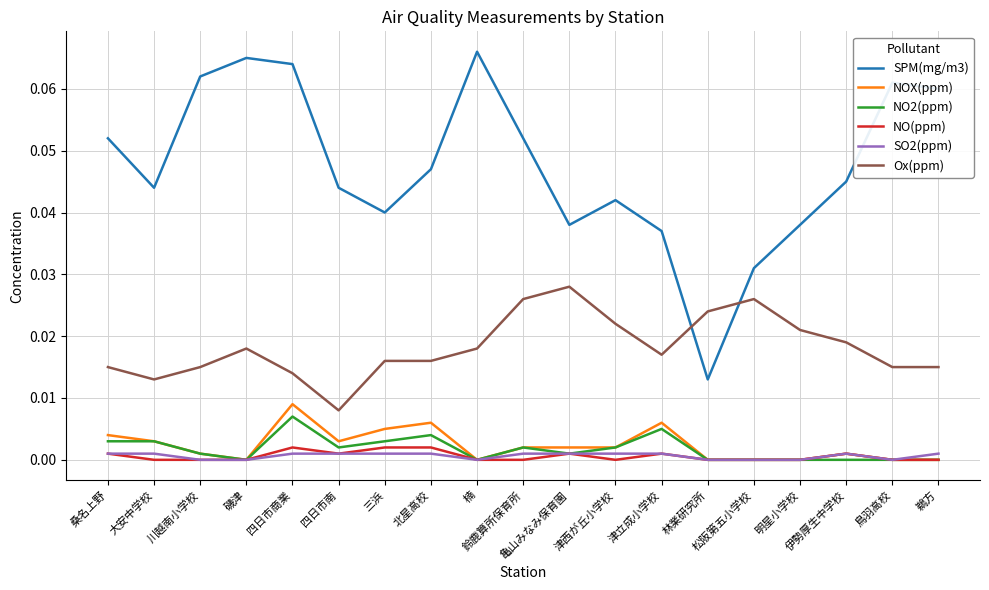

Which category has the highest value across all series?

楠